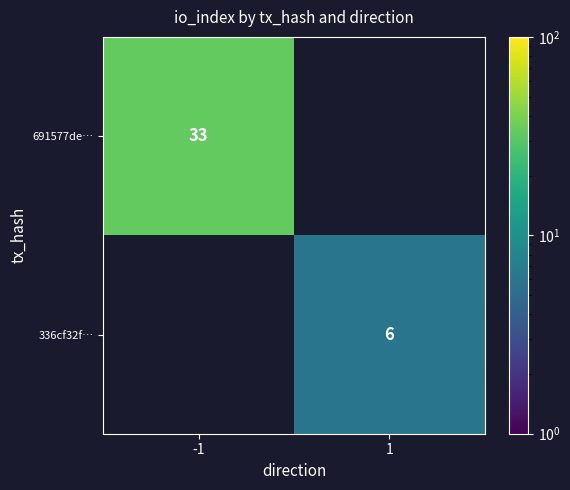

The value of 691577de… at -1 is 48. True or false?

False